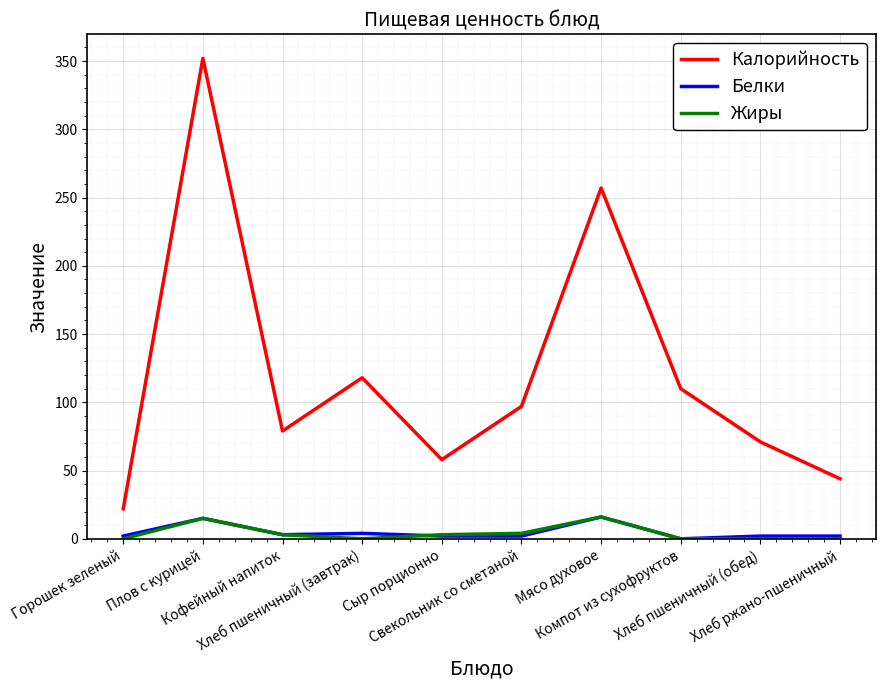

What is the average value of the Жиры series?

4